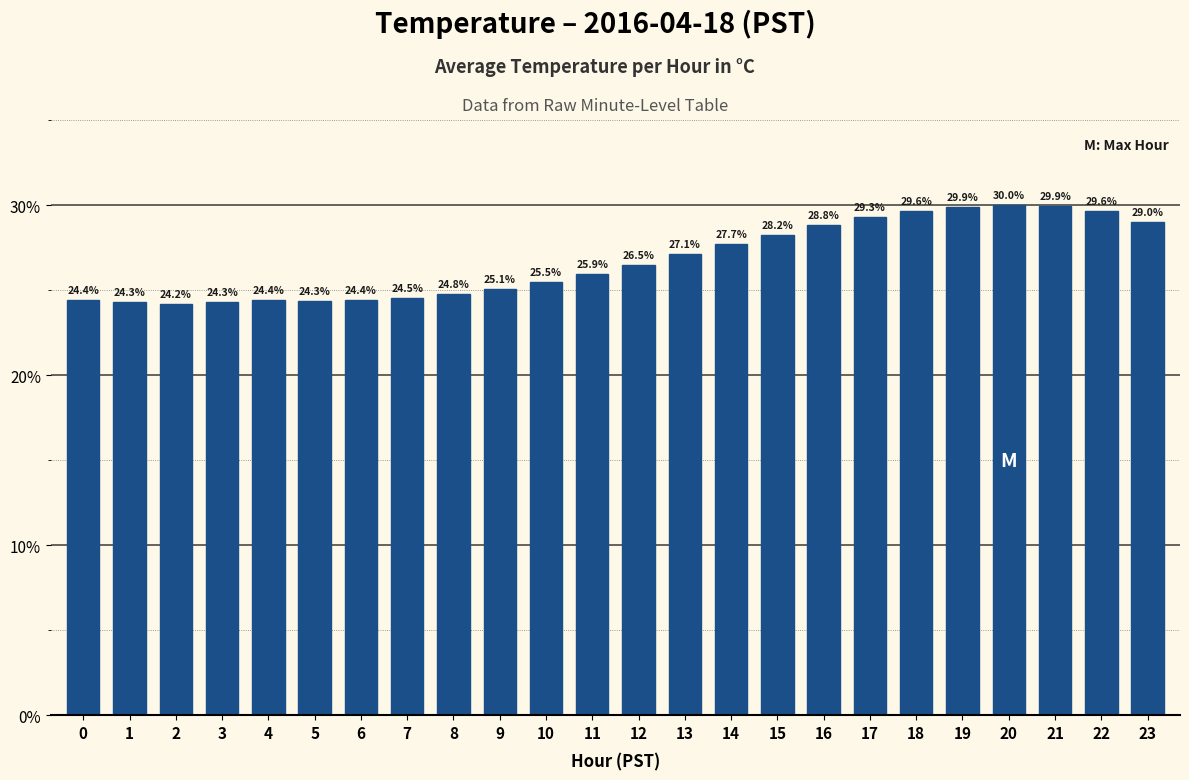

What is the minimum value shown in the chart?

24.2